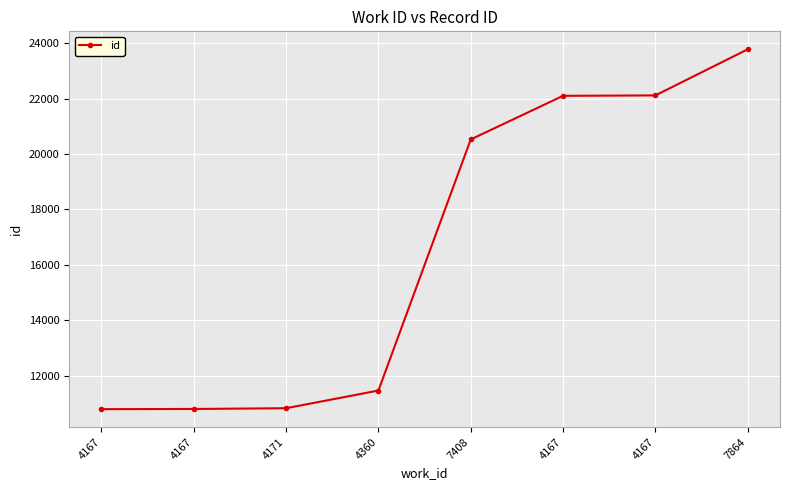

How many values are below 20524?

4